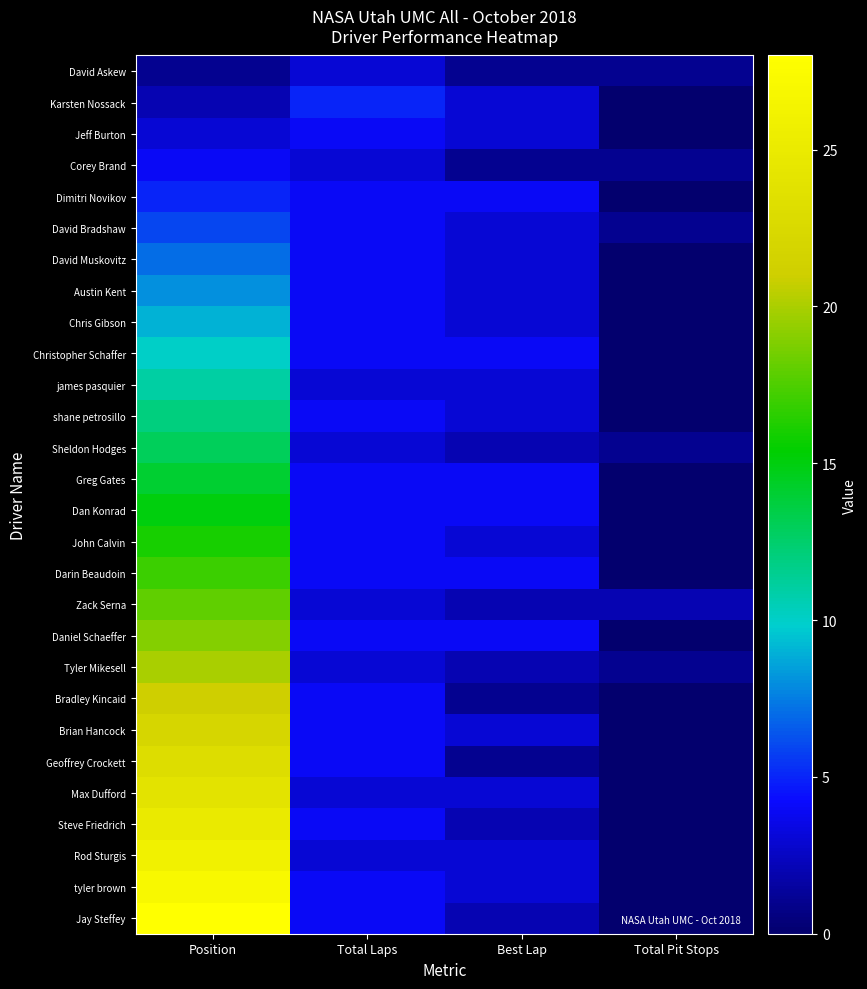

At which category is the sum across all series the highest?

Position